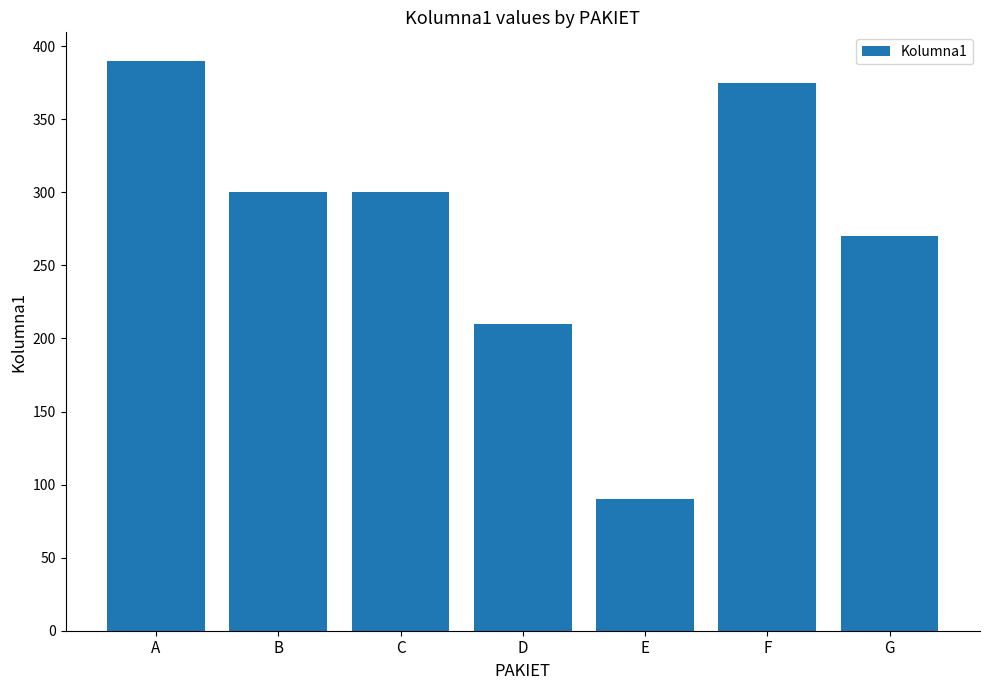

At which category does the chart reach its peak across all series?

A